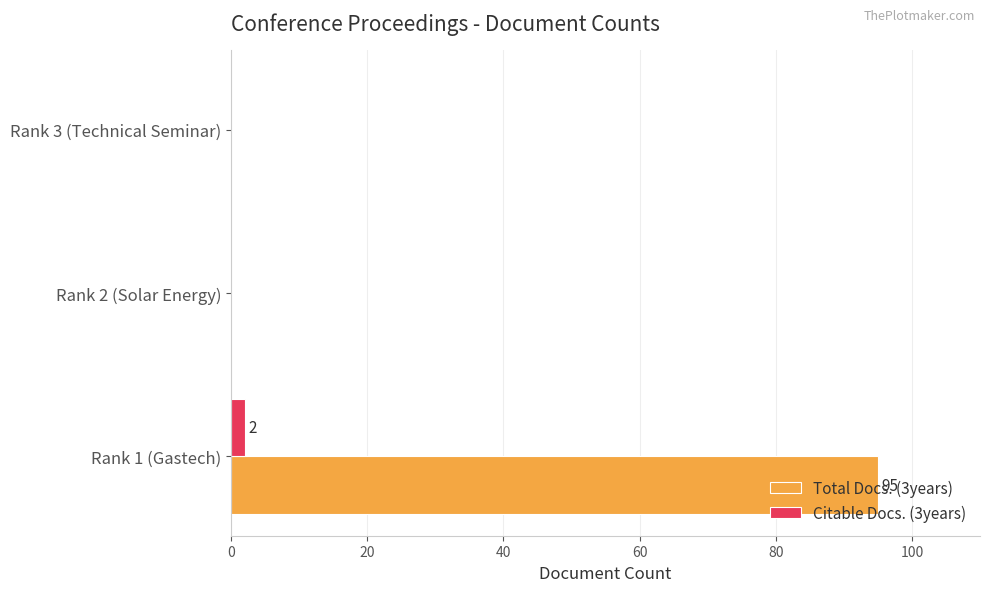

Which category has the highest value across all series?

Rank 1 (Gastech)